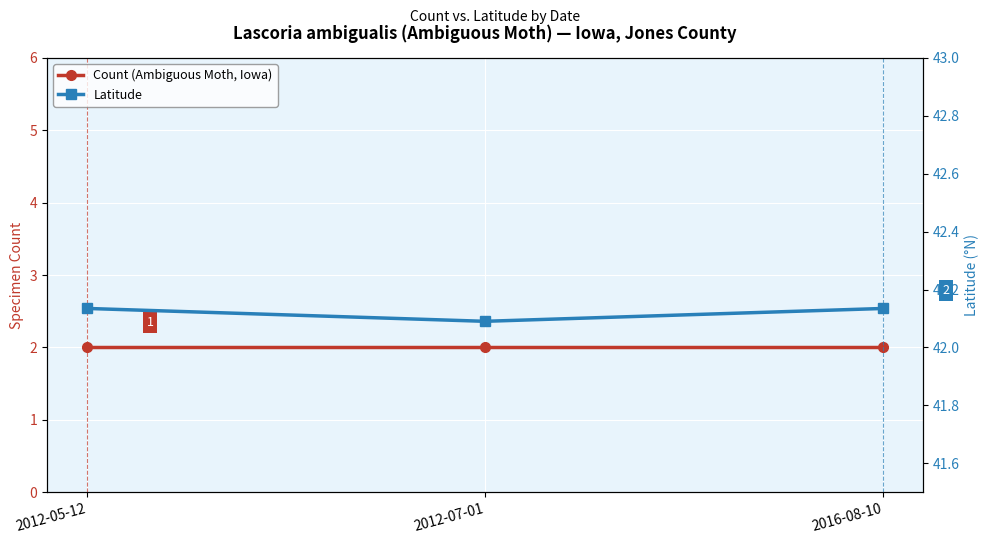

What is the total value across all series at 2016-08-10?

44.1